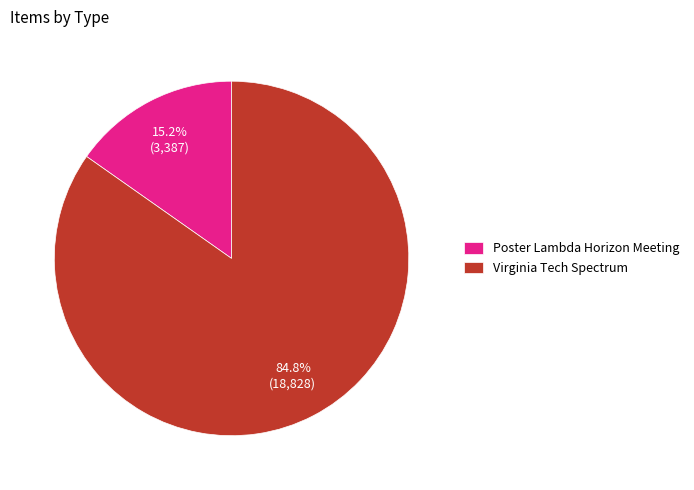

Which slice is the largest?

Virginia Tech Spectrum